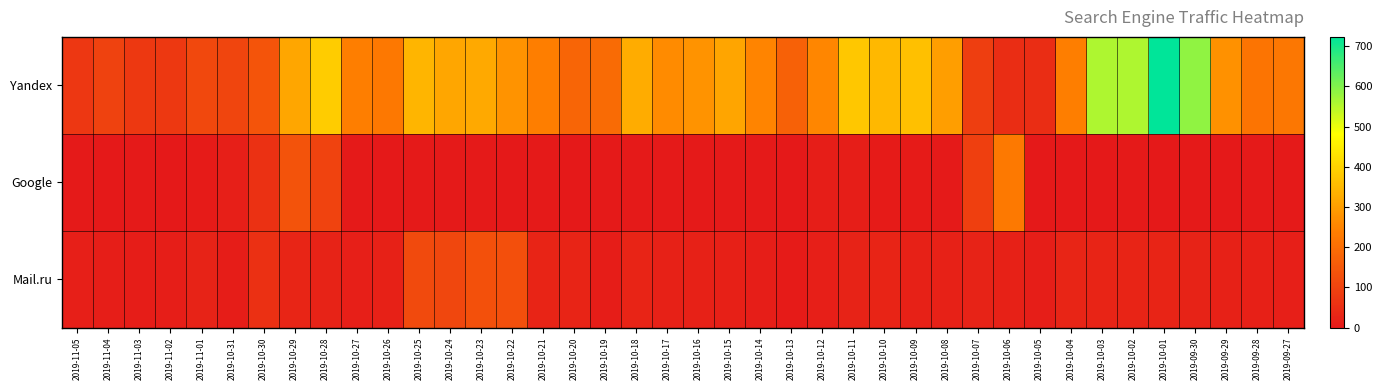

Count the number of data series in this chart.

3